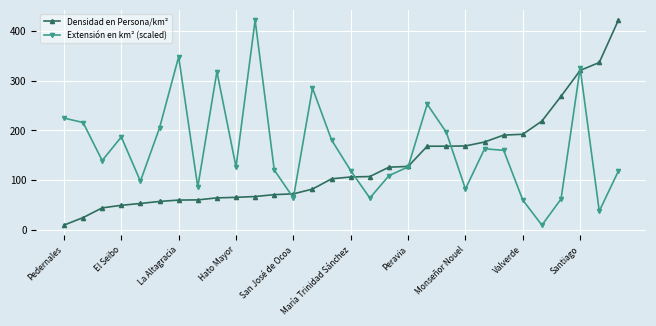

What is the smallest value displayed?

10.2